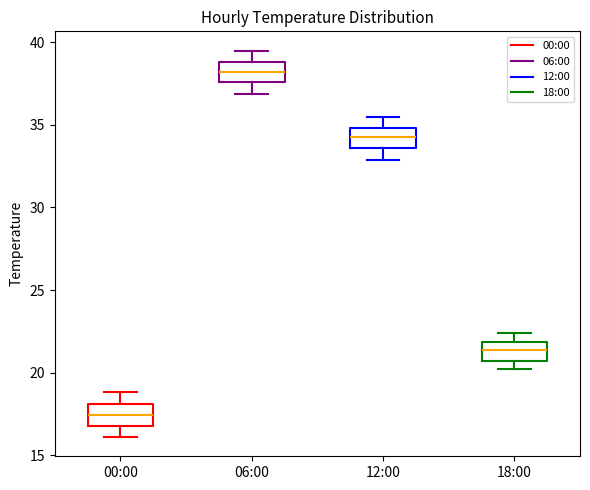

Which box's median line is the lowest?

00:00